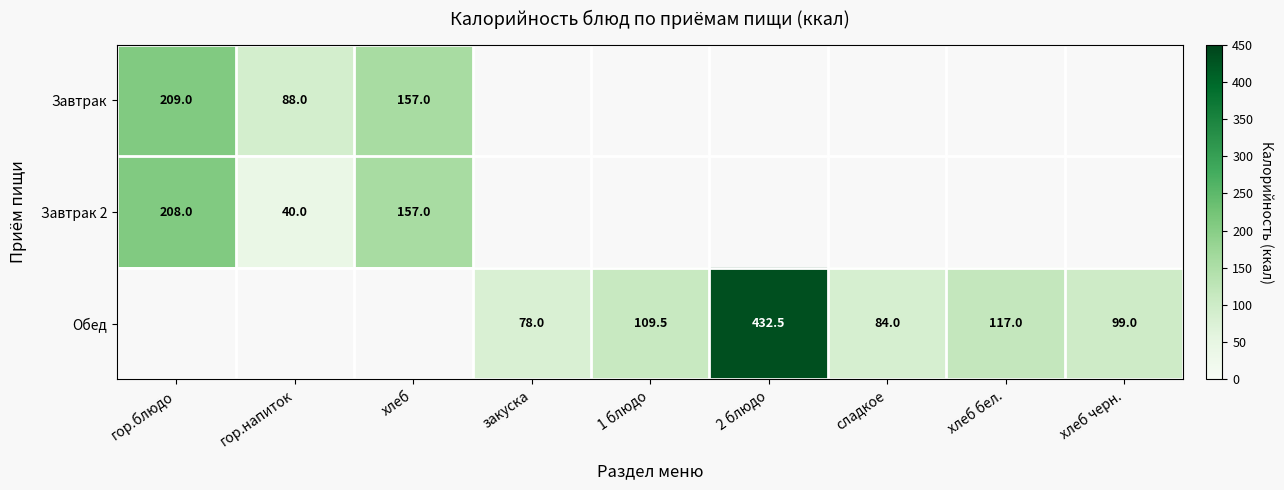

The Обед series shows 432.5 at 2 блюдо. True or false?

True